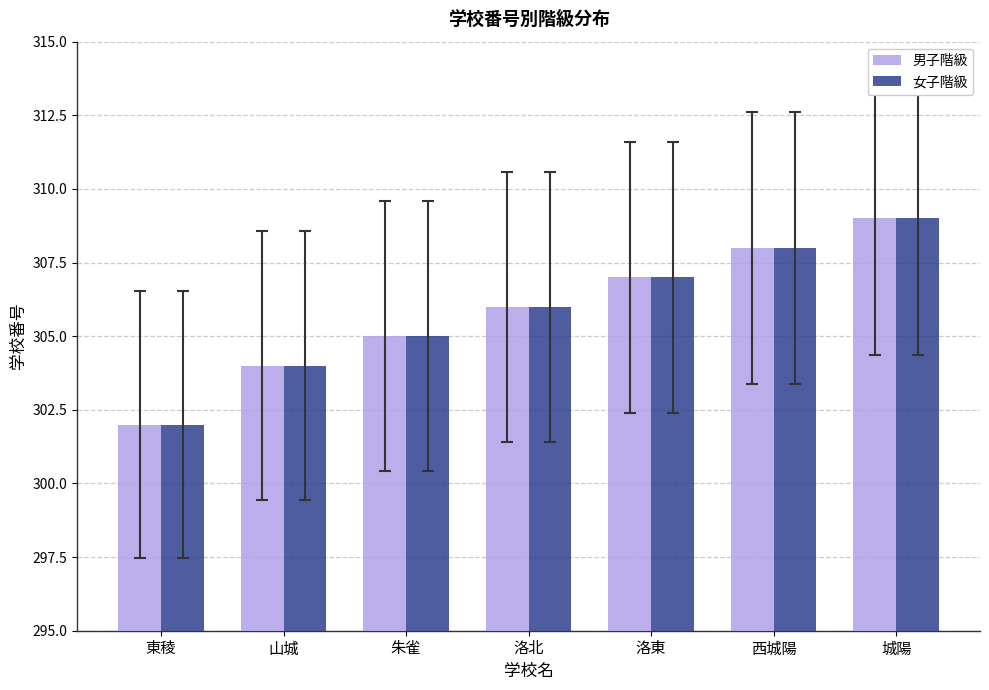

Reading left to right, extract all data points from this chart.

男子階級: 東稜=302	山城=304	朱雀=305	洛北=306	洛東=307	西城陽=308	城陽=309
女子階級: 東稜=302	山城=304	朱雀=305	洛北=306	洛東=307	西城陽=308	城陽=309